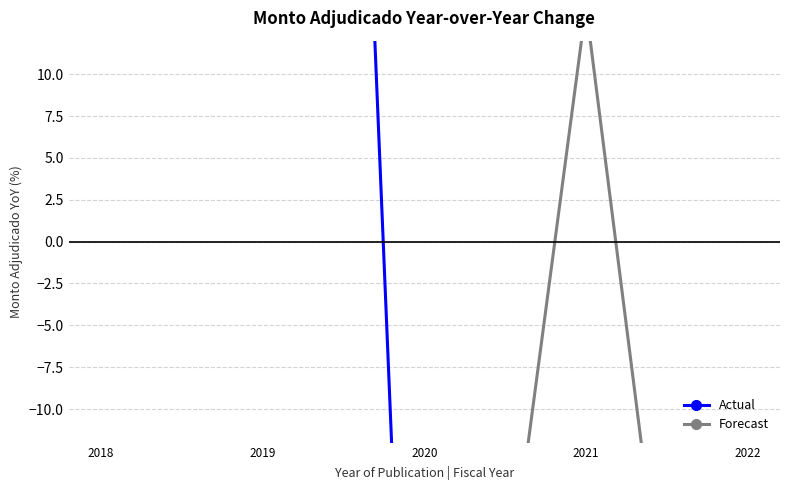

How many data points in Forecast are above -58?

1